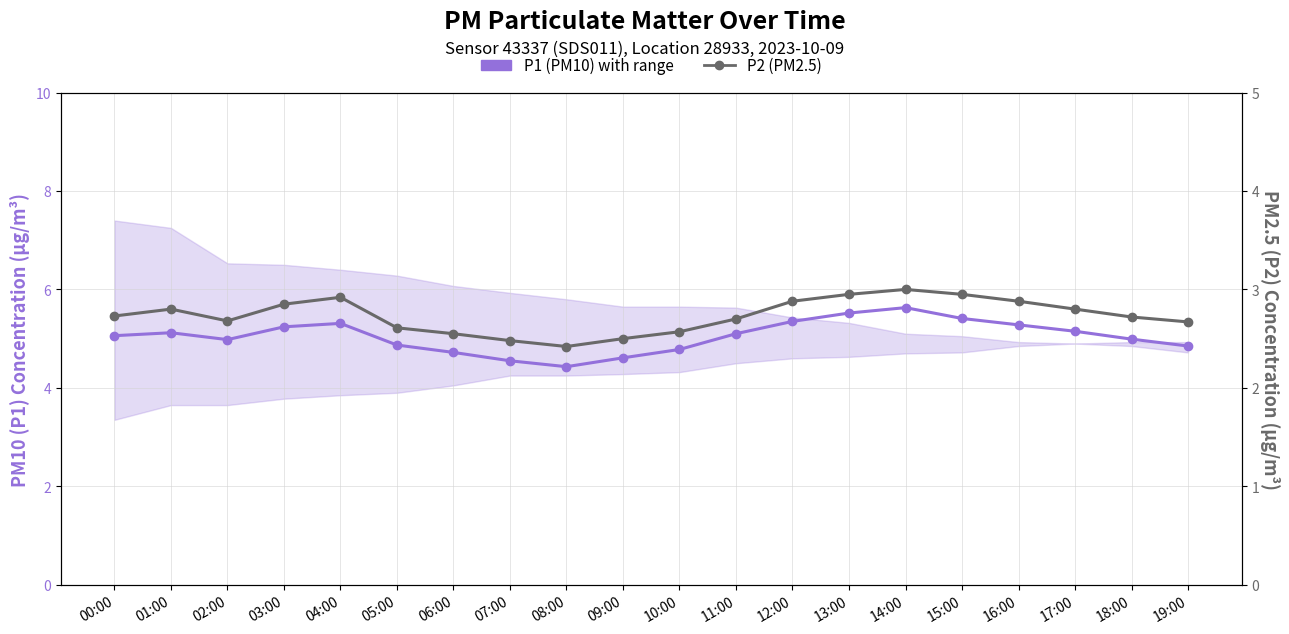

True or false: P1 (PM10) has a value of 5.0 at 02:00.

True